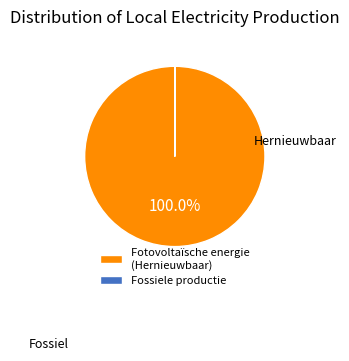

Which slice is the largest?

Fotovoltaïsche energie (Hernieuwbaar)